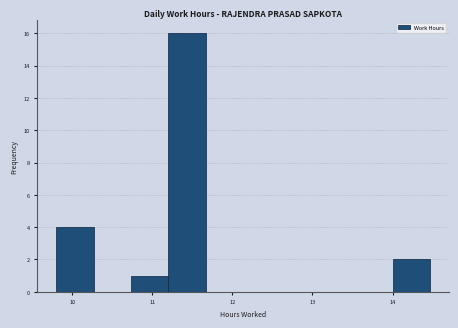

Over which range of the x-axis is the bar tallest?

11.2 to 11.7